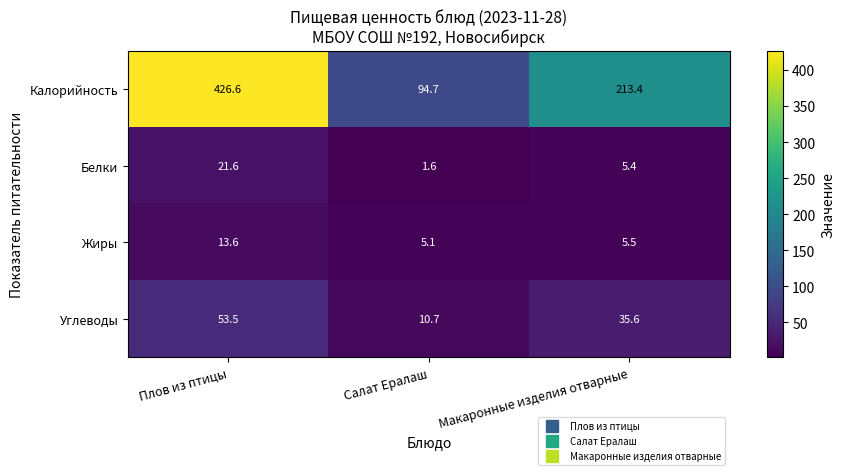

At which label does Углеводы first exceed 35?

Плов из птицы